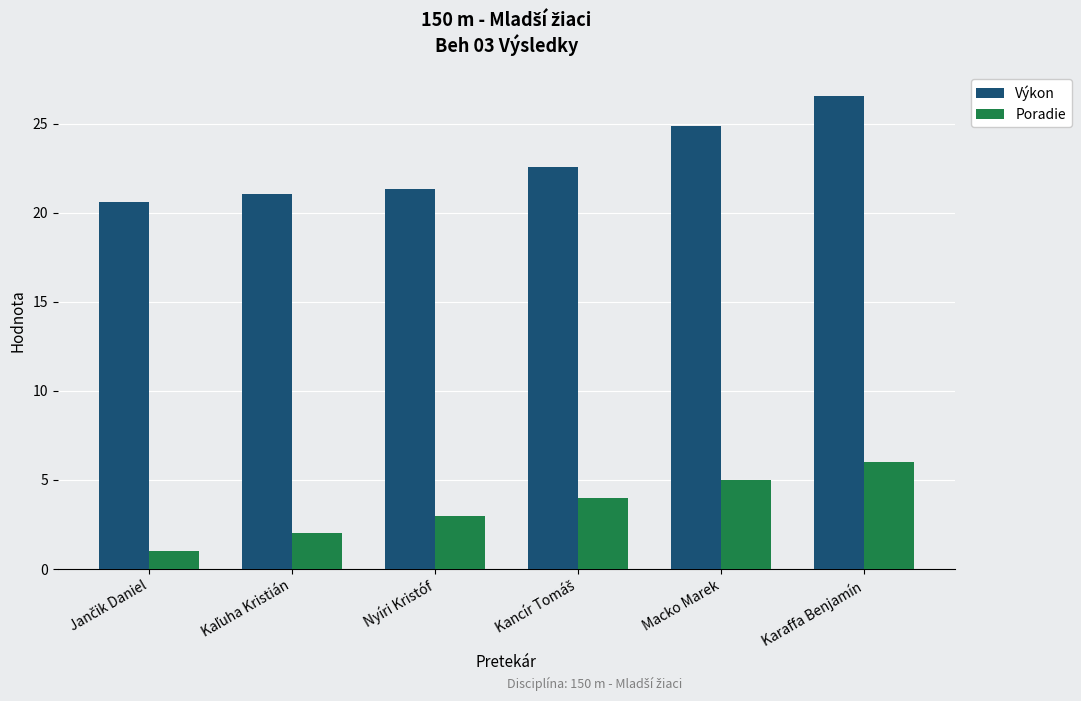

True or false: Poradie has a value of 6.0 at Karaffa Benjamín.

True